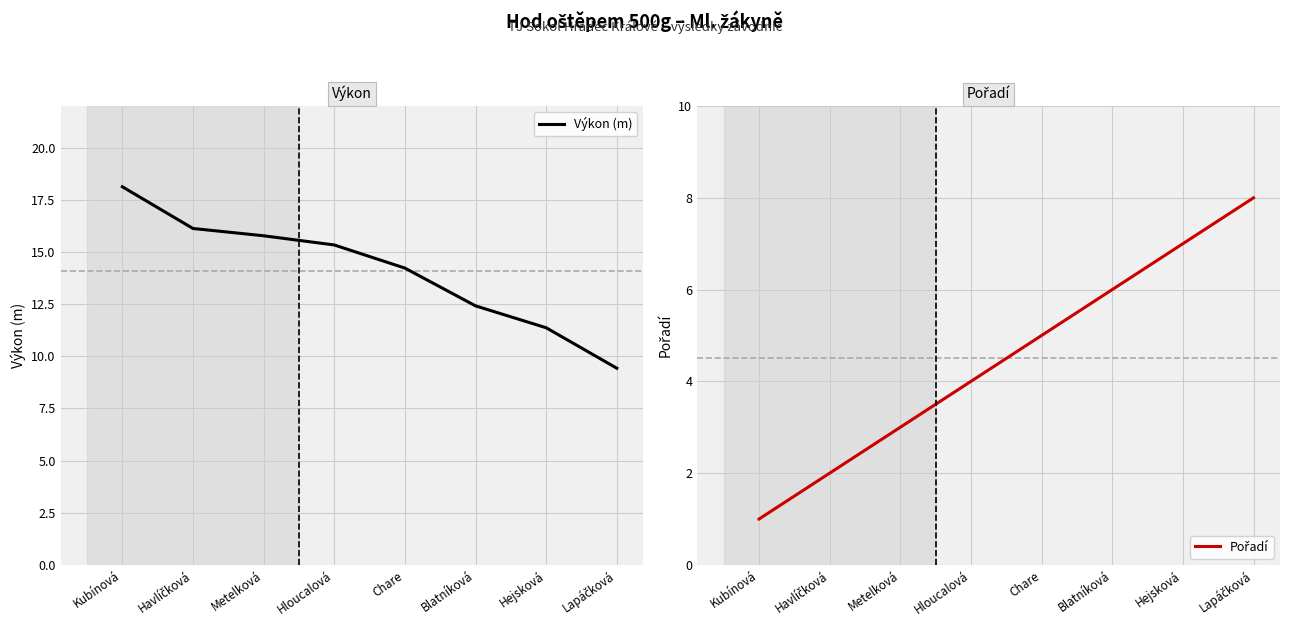

The value of Výkon (m) at Hejsková is 6.1. True or false?

False